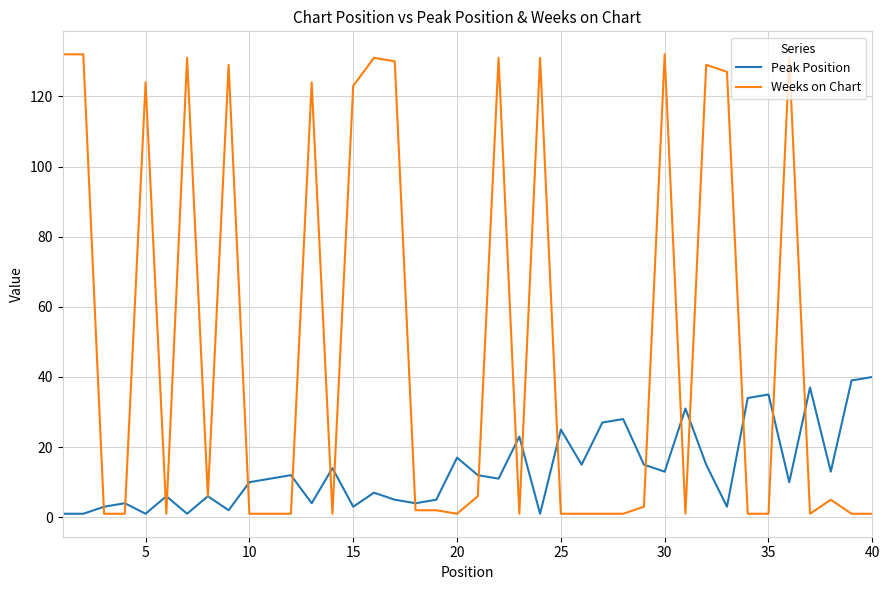

What is the greatest value displayed?

132